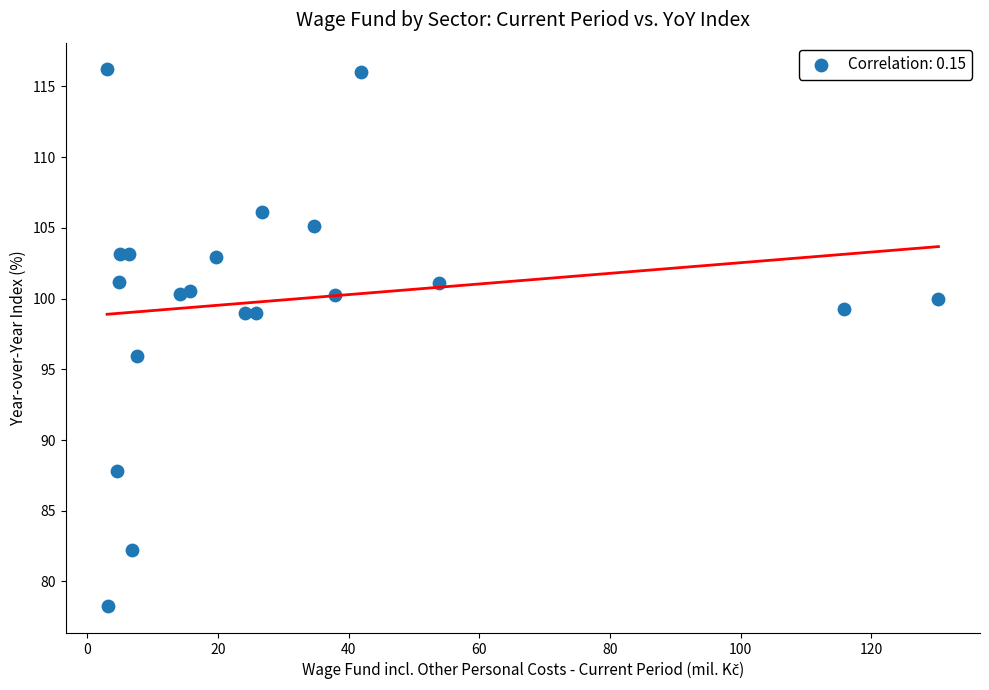

What Y value in the scatter plot is closest to 97?

96.0